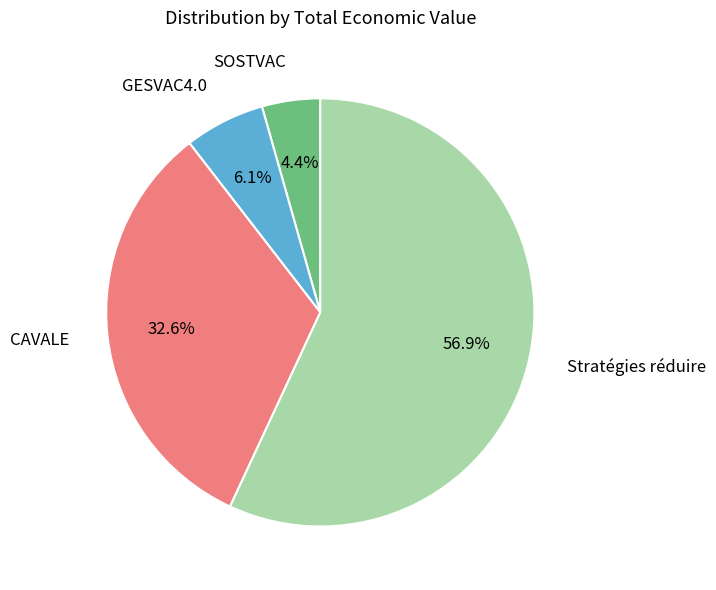

Is there a majority slice in this chart?

Yes